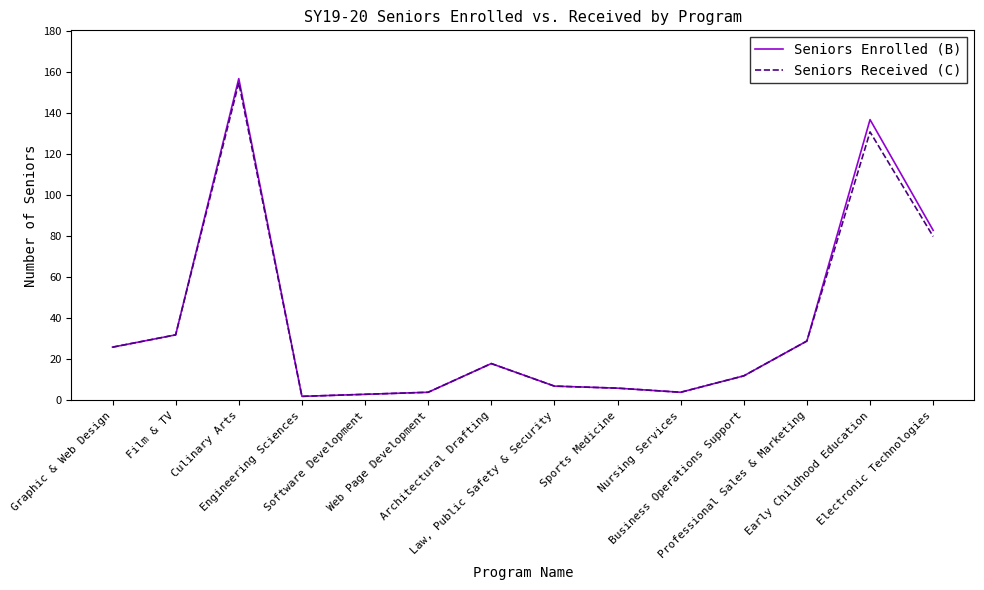

What is the average value of the Seniors Received (C) series?

36